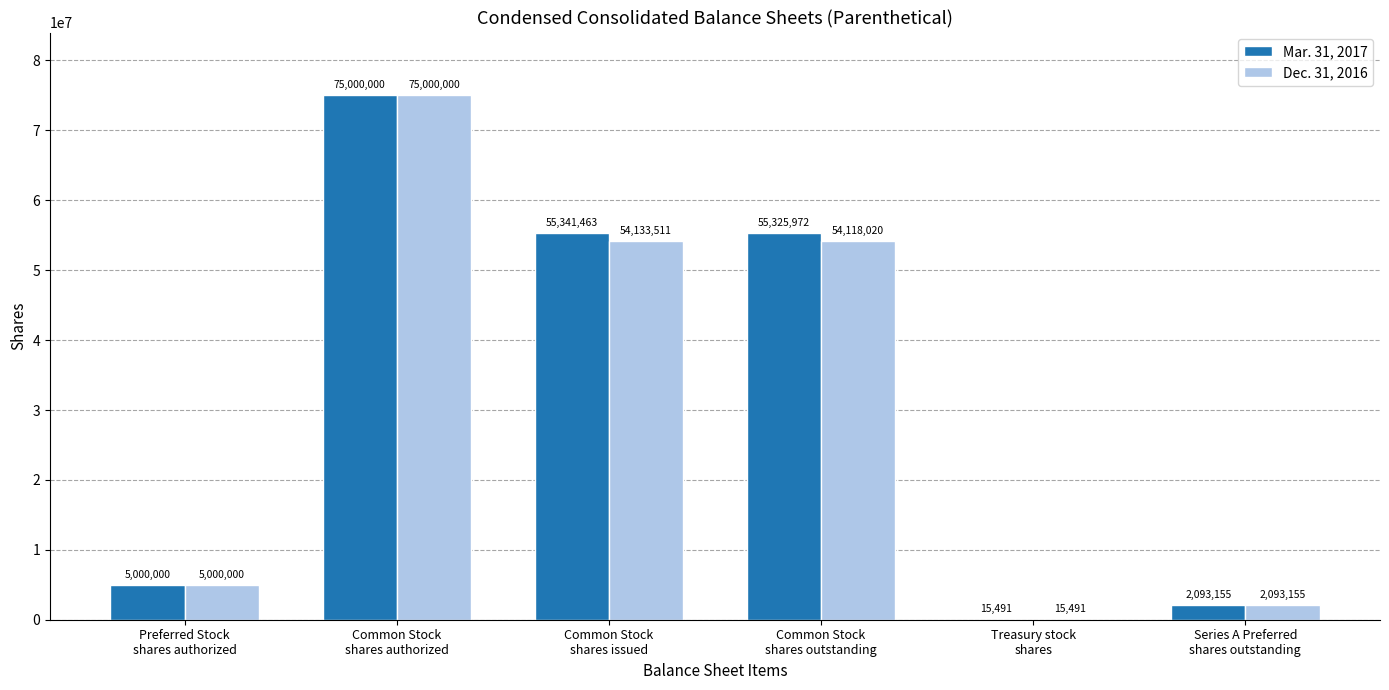

Which series has the largest total across all categories?

Mar. 31, 2017